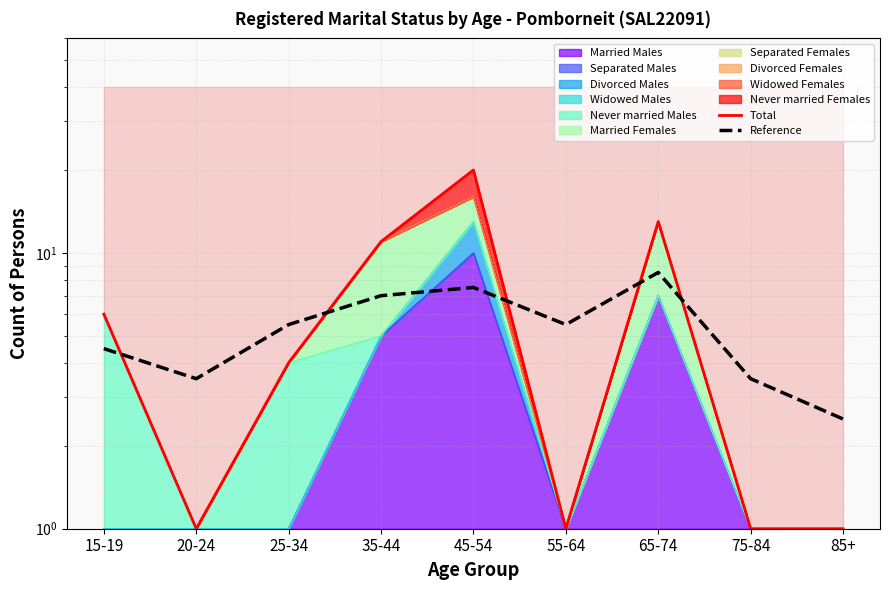

Which series has the largest total across all categories?

Total